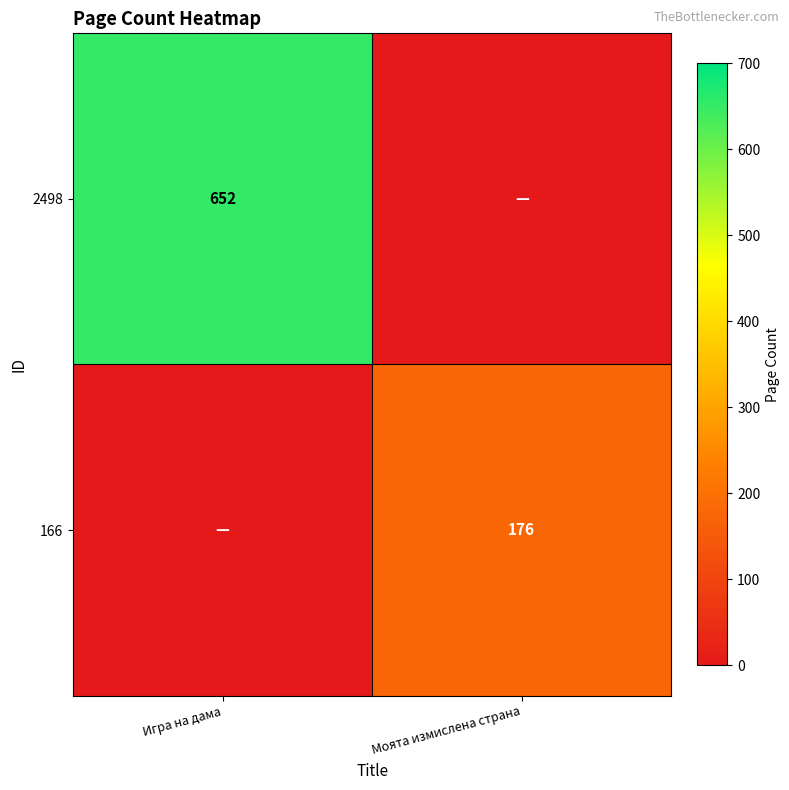

Which category has the lowest value in the 166 series?

Игра на дама